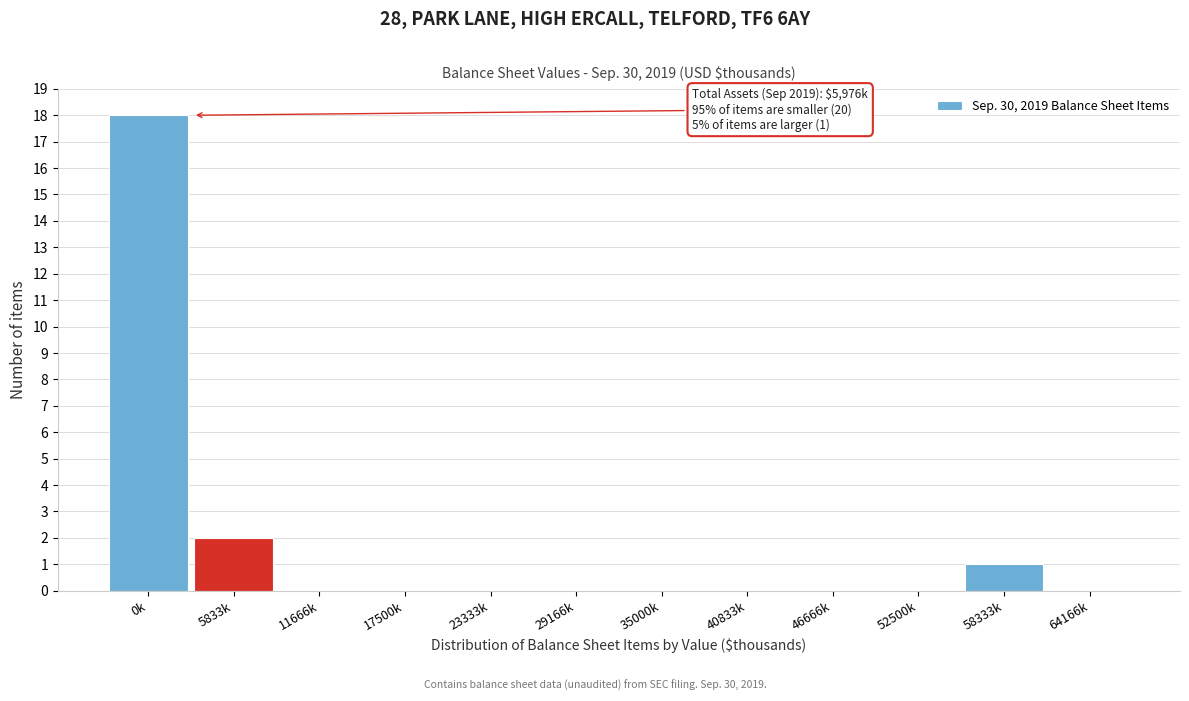

Reading right to left, extract all data points from this chart.

64166k=0	58333k=1	52500k=0	46666k=0	40833k=0	35000k=0	29166k=0	23333k=0	17500k=0	11666k=0	5833k=2	0k=18